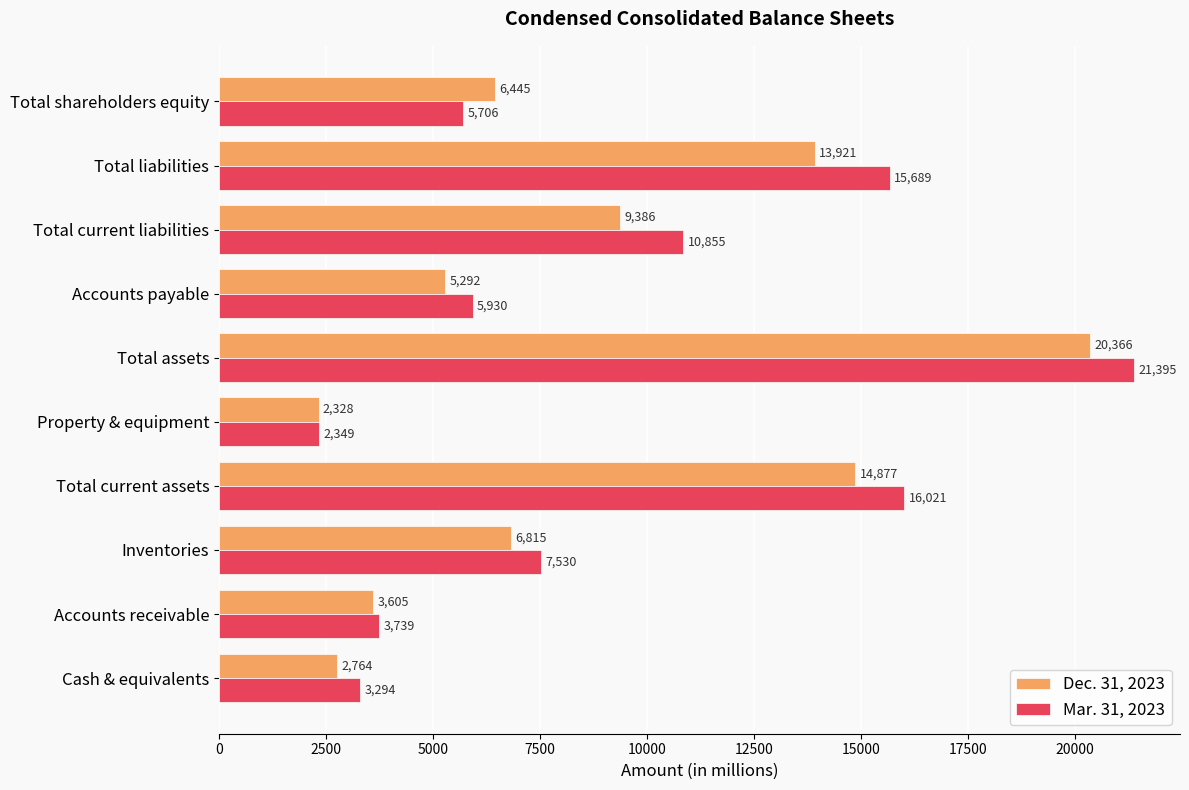

Where is Dec. 31, 2023 nearest to the value 11347?

Total current liabilities